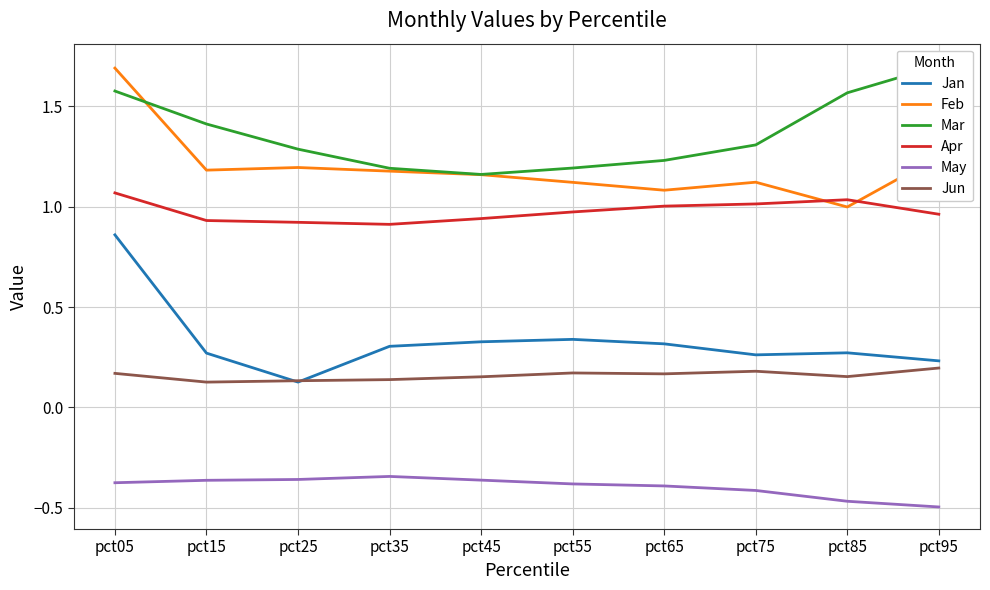

Which category has the lowest value across all series?

pct95